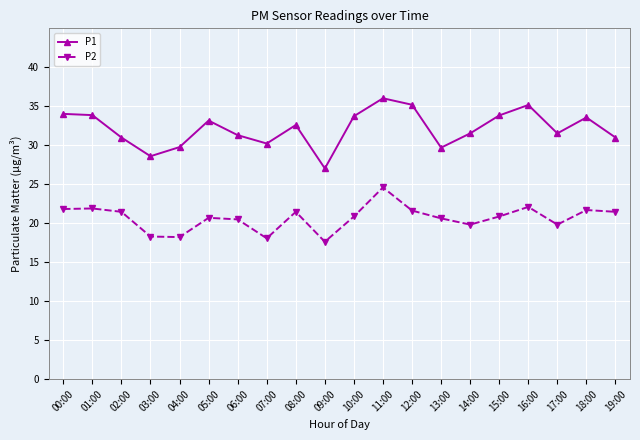

Read the P2 value at 12:00.

21.6